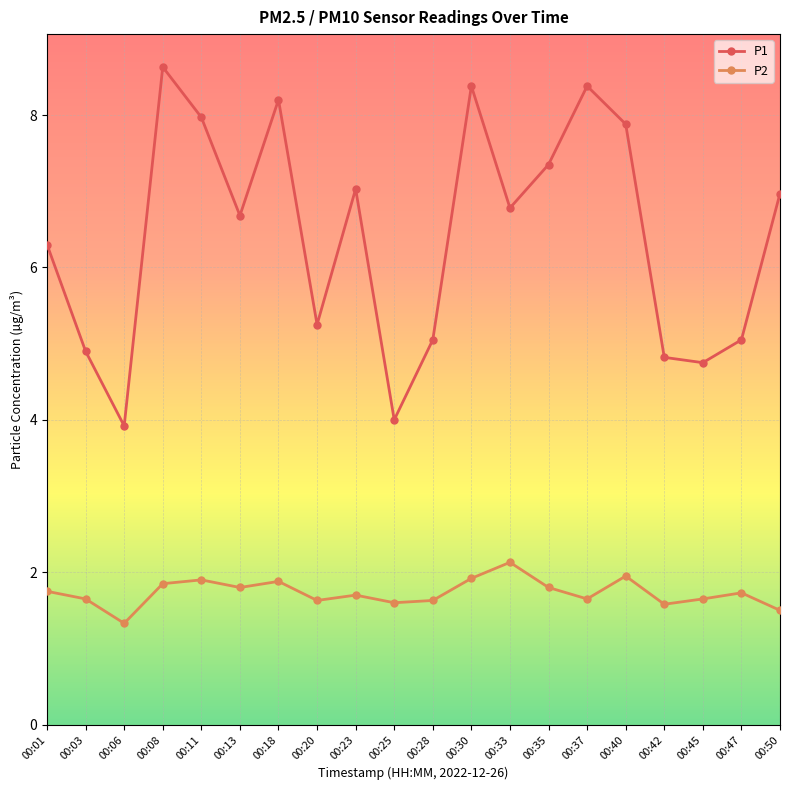

Which category has the highest value in the P1 series?

00:08